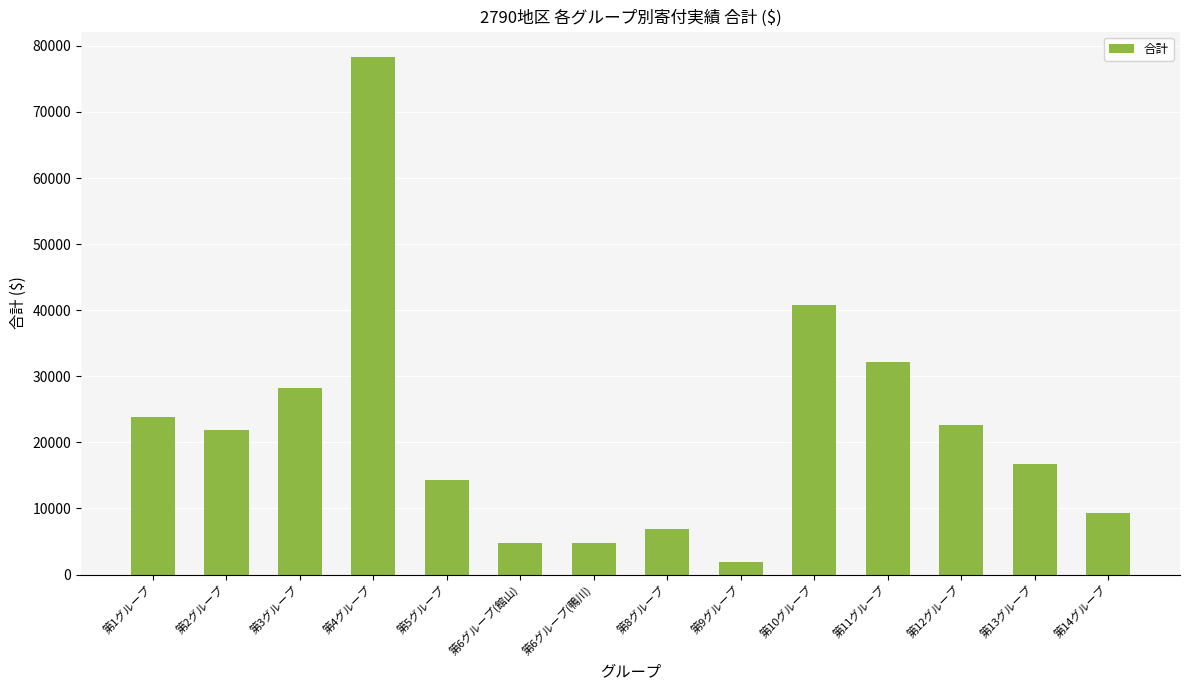

What is the change in value from 第8グループ to 第14グループ?

+2464.9